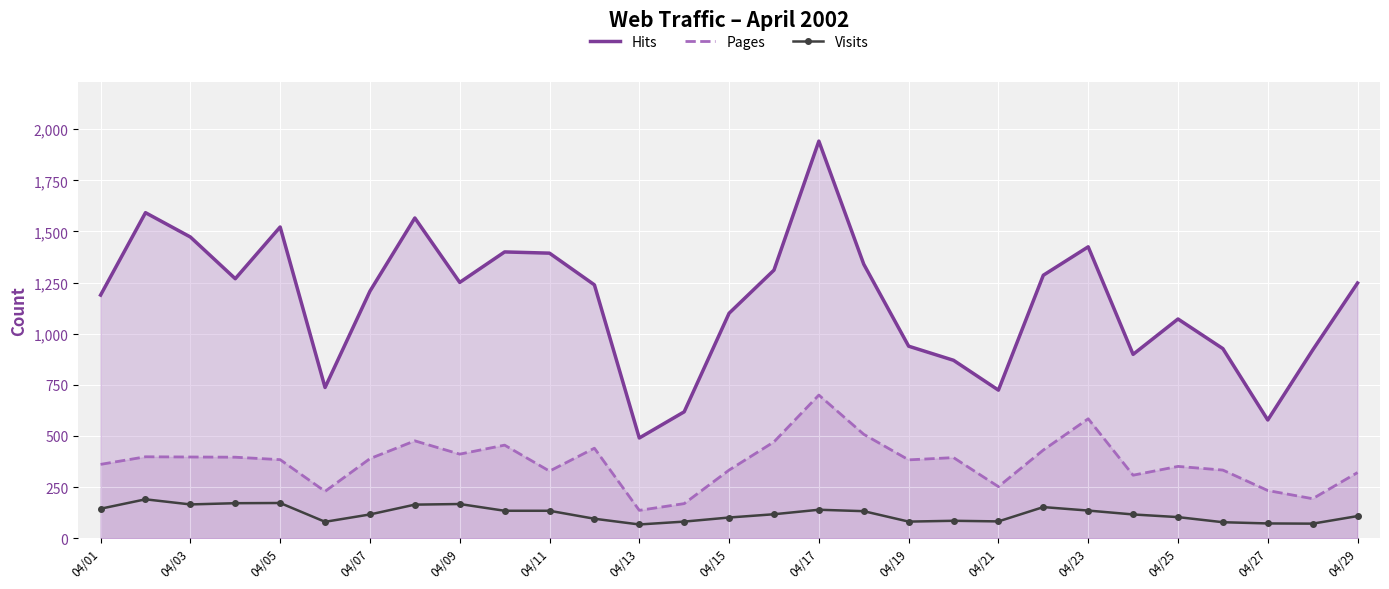

Which series has the widest spread of values?

Hits